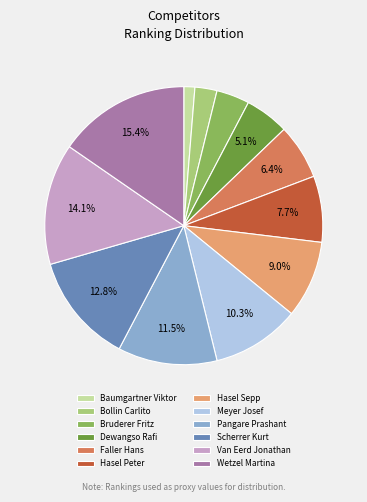

Count the number of slices in the pie.

12